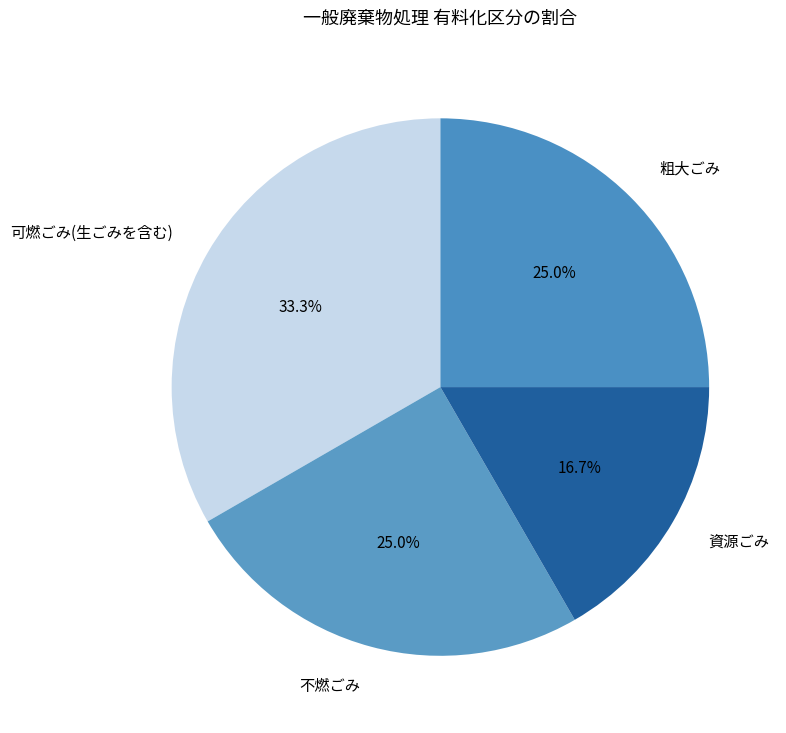

What percentage do 資源ごみ and 不燃ごみ together represent?

41.7%